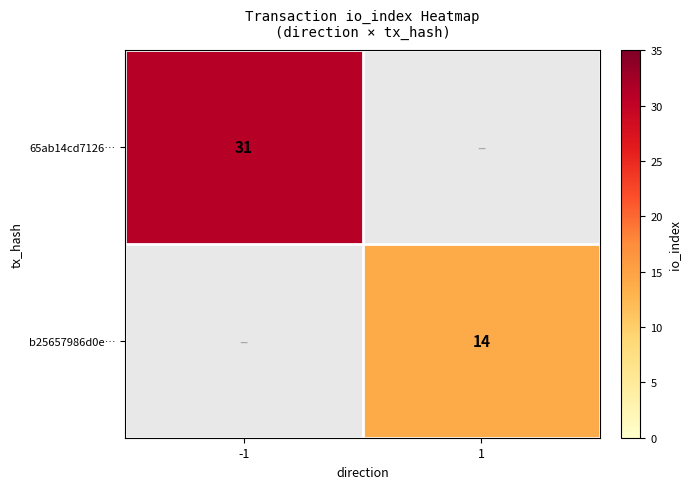

Is it true that b25657986d0e… equals 3 at 1?

False